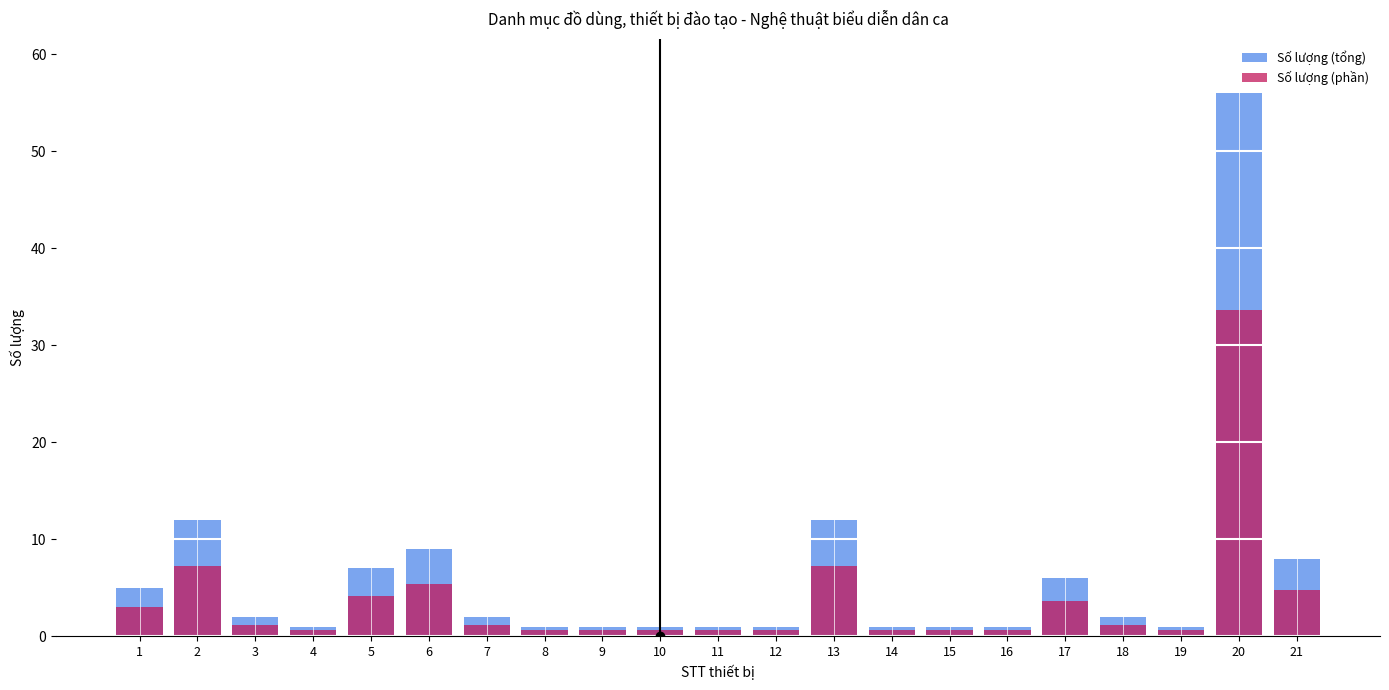

The Số lượng (phần) series shows 0.6 at 14. True or false?

True